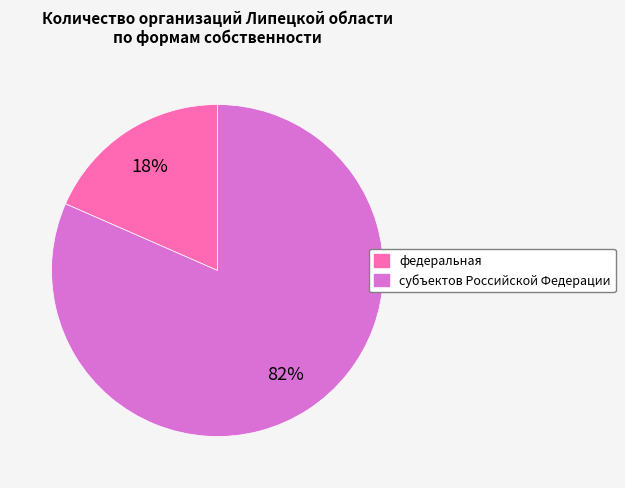

Rank the categories by value from highest to lowest.

субъектов Российской Федерации, федеральная